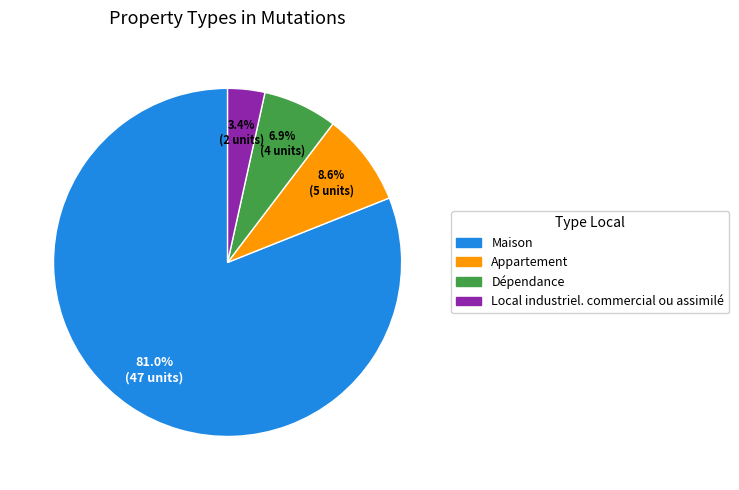

Combined, what portion of the pie is Appartement and Maison?

89.7%